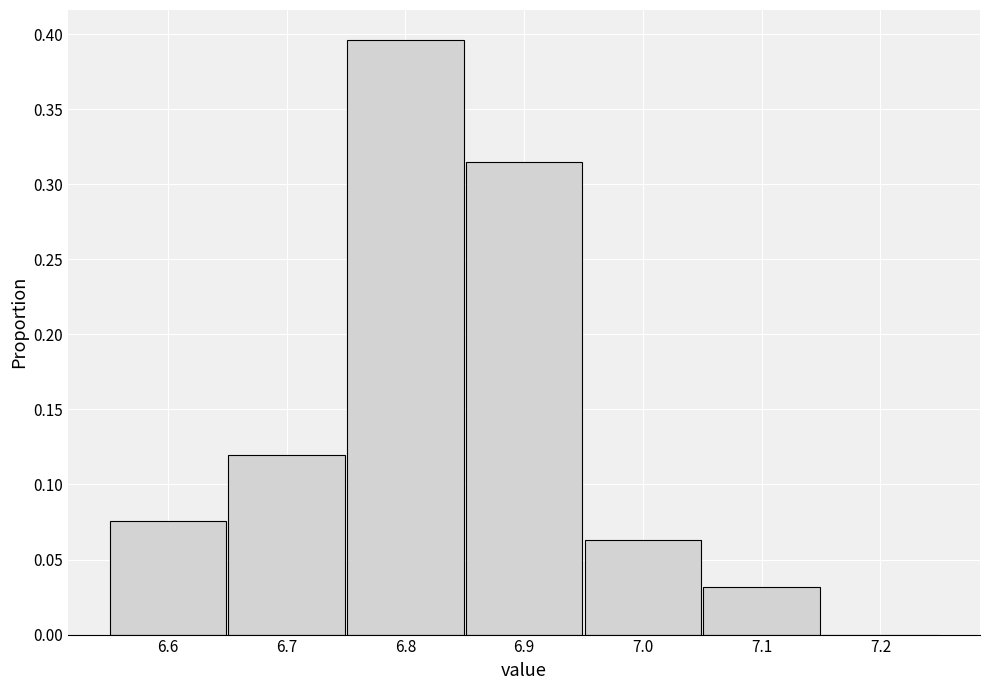

Reading left to right, list every bar in this chart as the range it spans on the x-axis followed by its height. The values are not printed on the chart, so give them approximately, as read against the axis.

6.55 to 6.65: 0.075
6.65 to 6.75: 0.120
6.75 to 6.85: 0.395
6.85 to 6.95: 0.315
6.95 to 7.05: 0.065
7.05 to 7.15: 0.030
7.15 to 7.25: 0